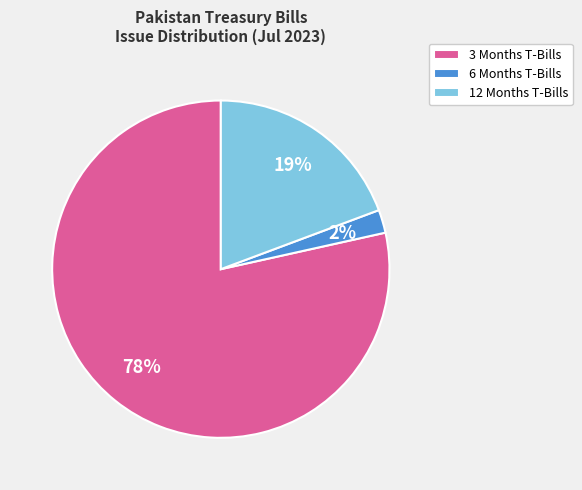

Rank the categories by value from lowest to highest.

6 Months T-Bills, 12 Months T-Bills, 3 Months T-Bills